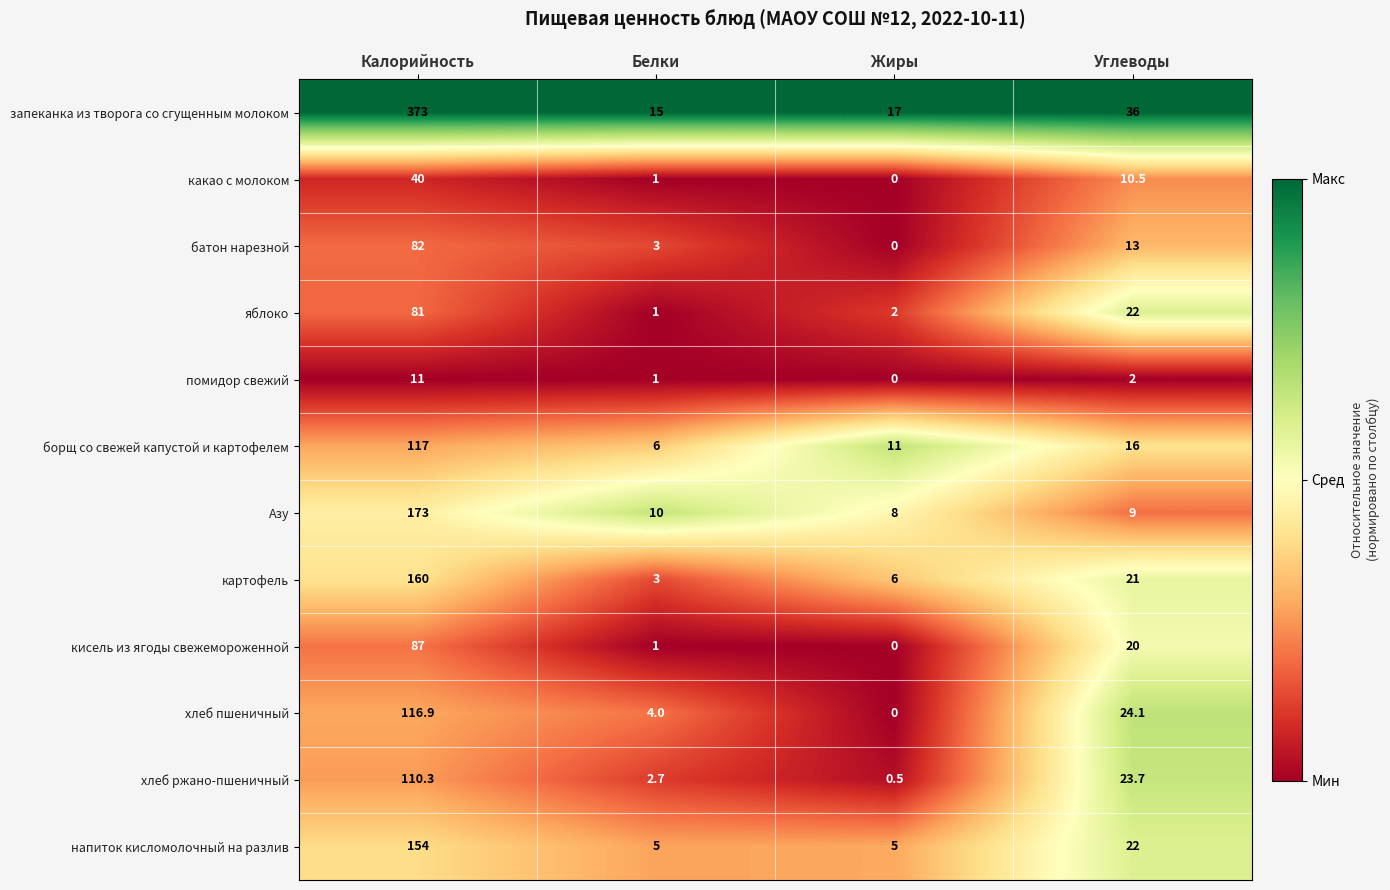

Is the value of помидор свежий at Белки greater than the value of запеканка из творога со сгущенным молоком at Углеводы?

No